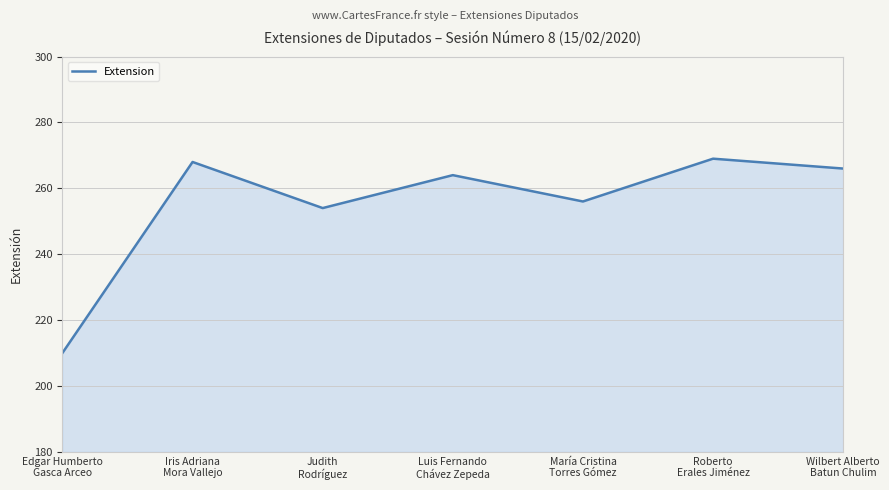

Rank the categories by value from highest to lowest.

Roberto
Erales Jiménez, Iris Adriana
Mora Vallejo, Wilbert Alberto
Batun Chulim, Luis Fernando
Chávez Zepeda, María Cristina
Torres Gómez, Judith
Rodríguez, Edgar Humberto
Gasca Arceo